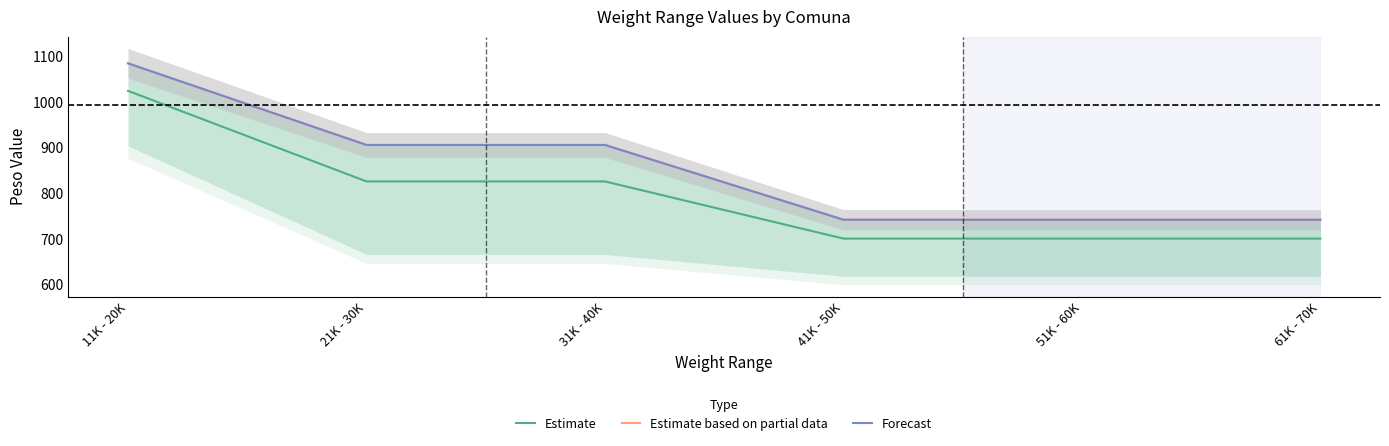

What are all the series names shown in the legend?

Estimate, Estimate based on partial data, Forecast